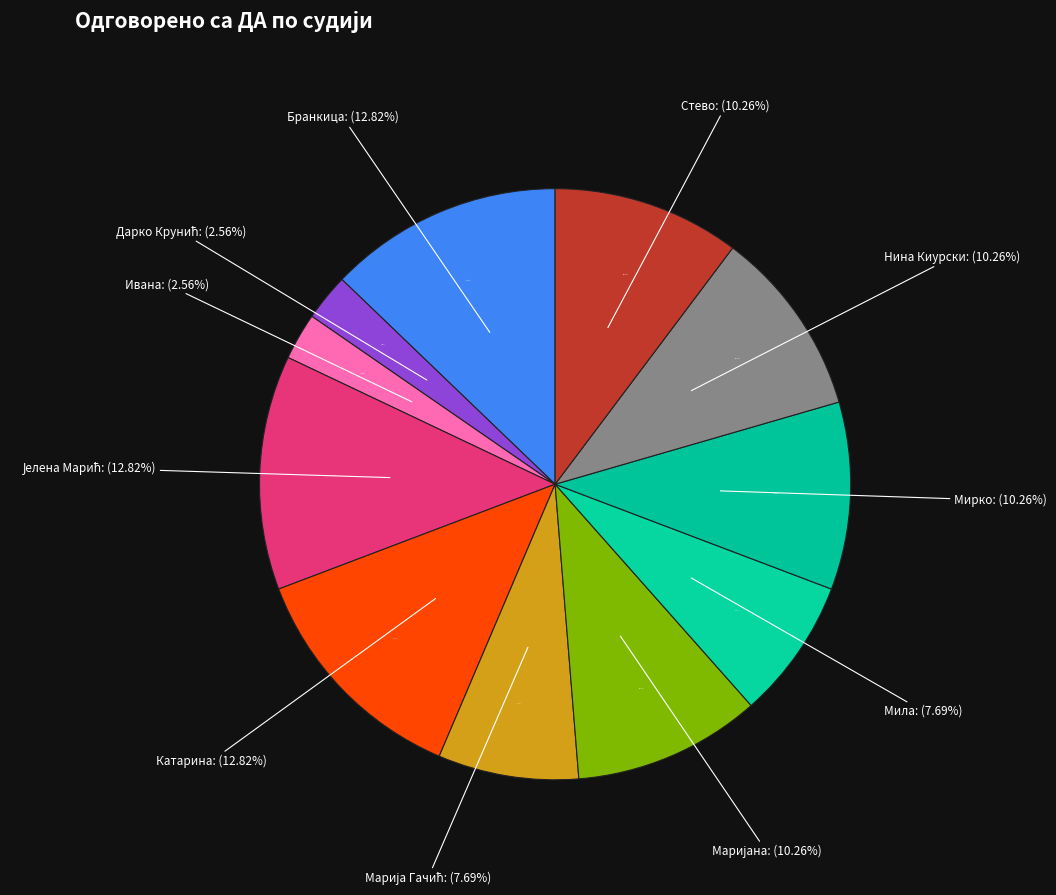

Is the sum of Стево Видовић and Снежана Петровић greater than half?

No